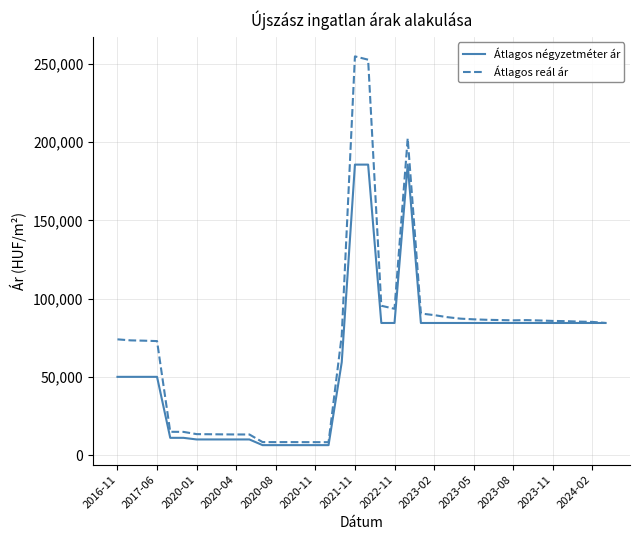

What is the maximum value shown in the chart?

254921